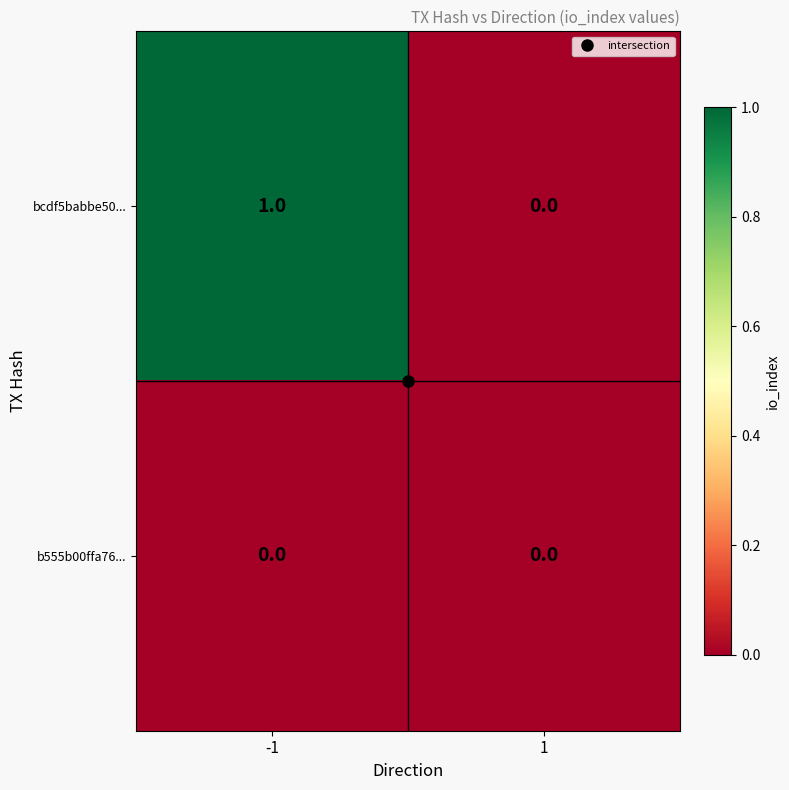

What is the maximum value shown in the chart?

1